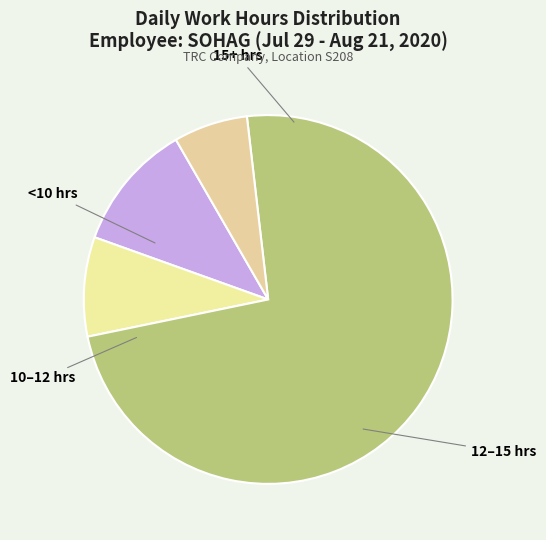

True or false: 12–15 hrs accounts for 67% of the total.

False